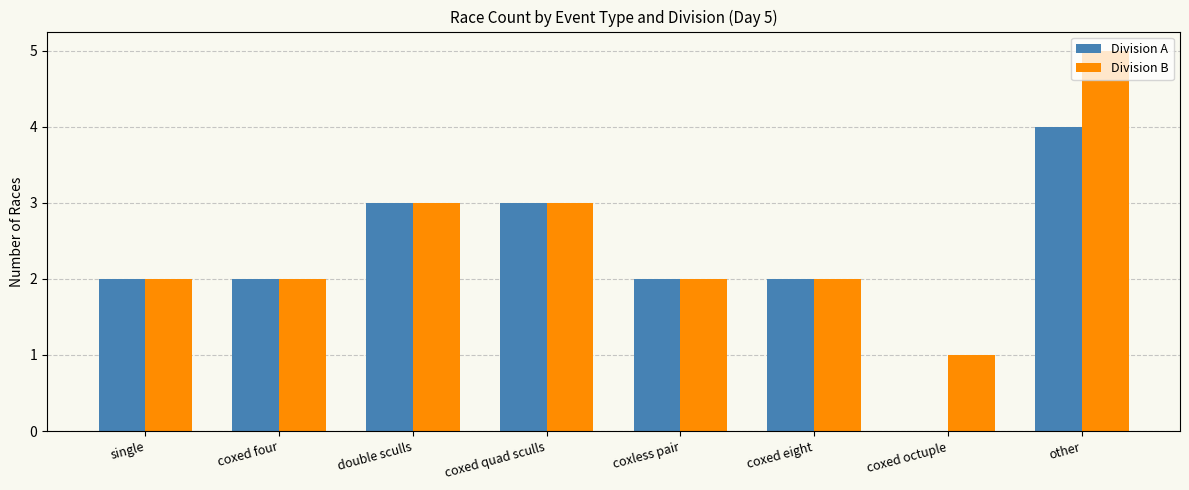

What is the maximum value shown in the chart?

5